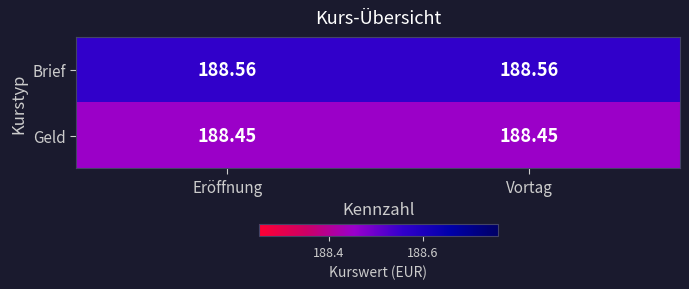

What is the greatest value displayed?

188.6